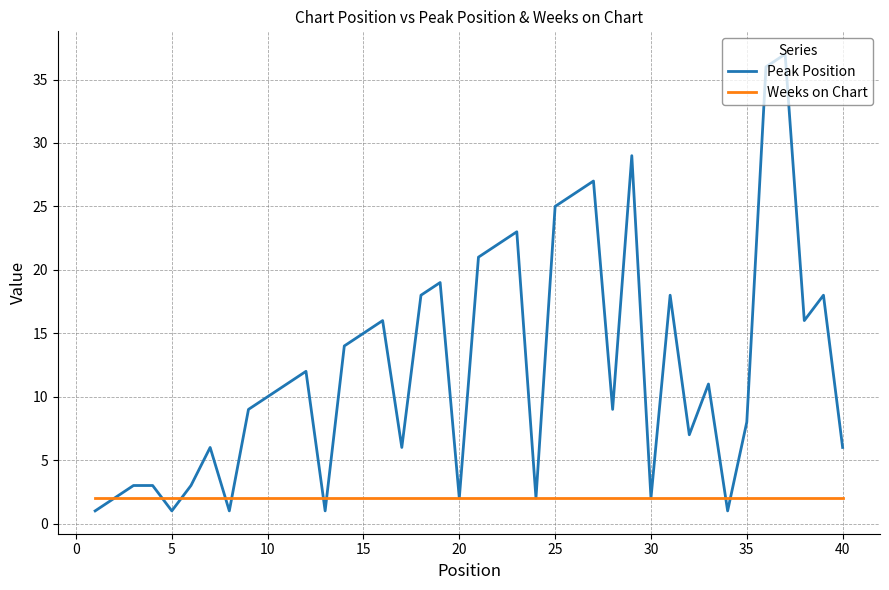

Rank the series by their maximum value, from lowest to highest.

Weeks on Chart, Peak Position